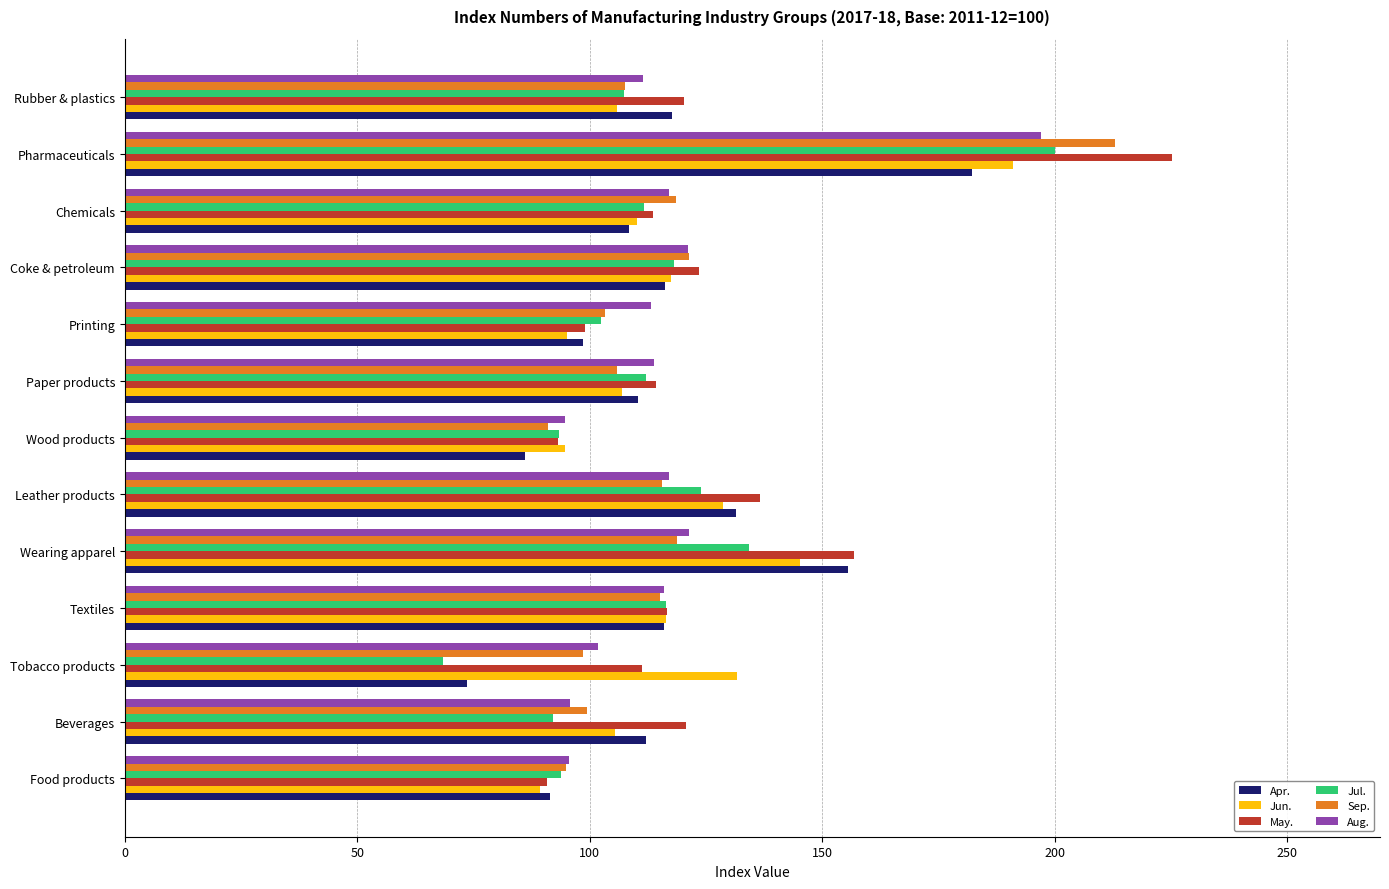

The value of Apr. at Wood products is 43.4. True or false?

False